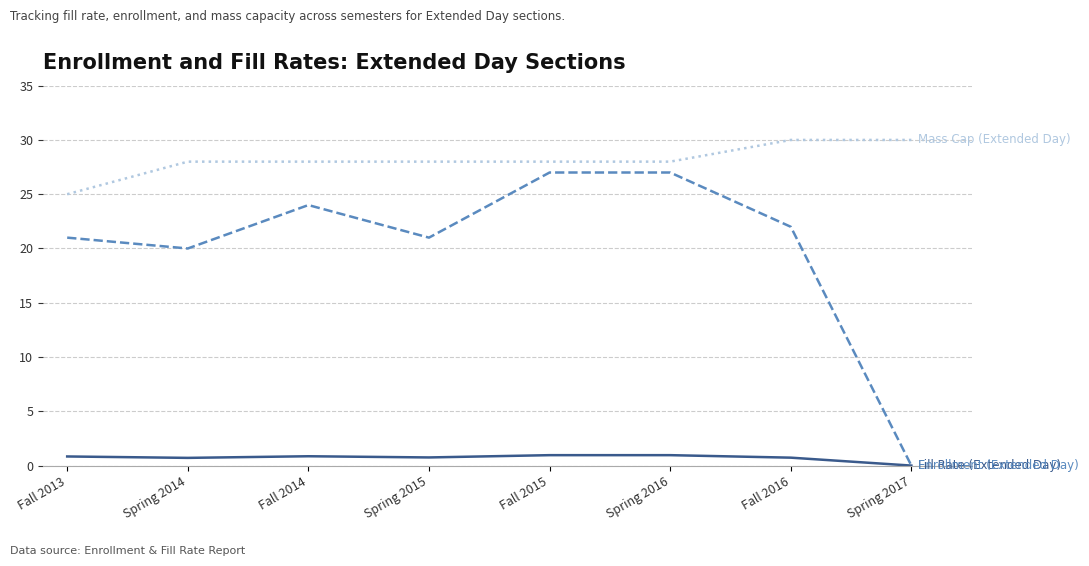

What position from the right is Fall 2015?

4